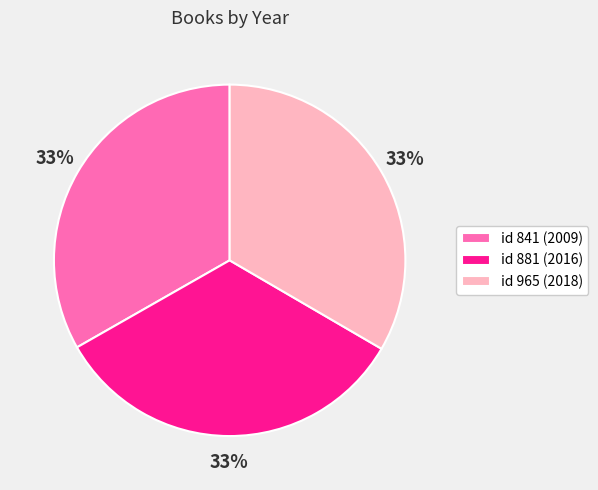

Combined, do id 841 (2009) and id 965 (2018) account for over 50%?

Yes